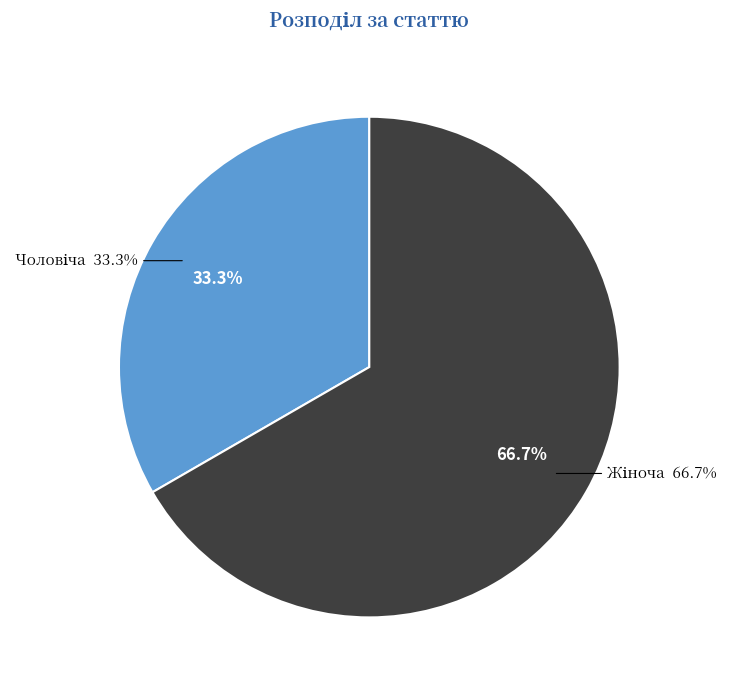

What is the ratio of the value at Жіноча to the value at Чоловіча?

2.0